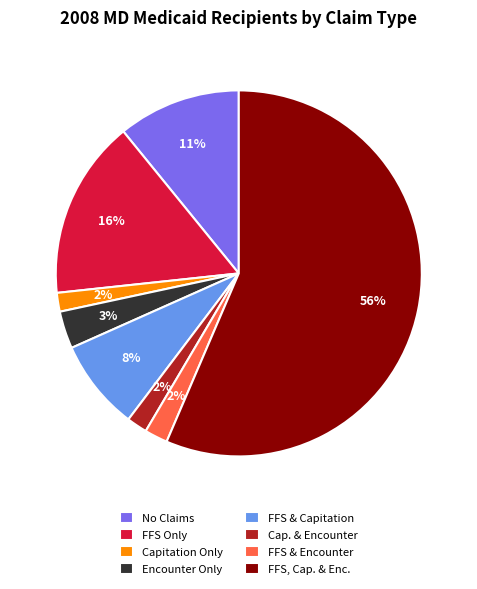

Does FFS, Cap. & Enc. represent more than half of the total?

Yes